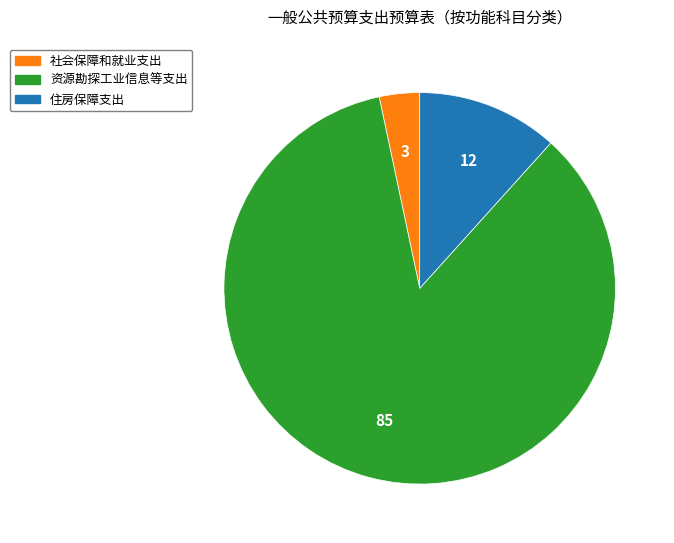

Which has a higher value, 资源勘探工业信息等支出 or 住房保障支出?

资源勘探工业信息等支出